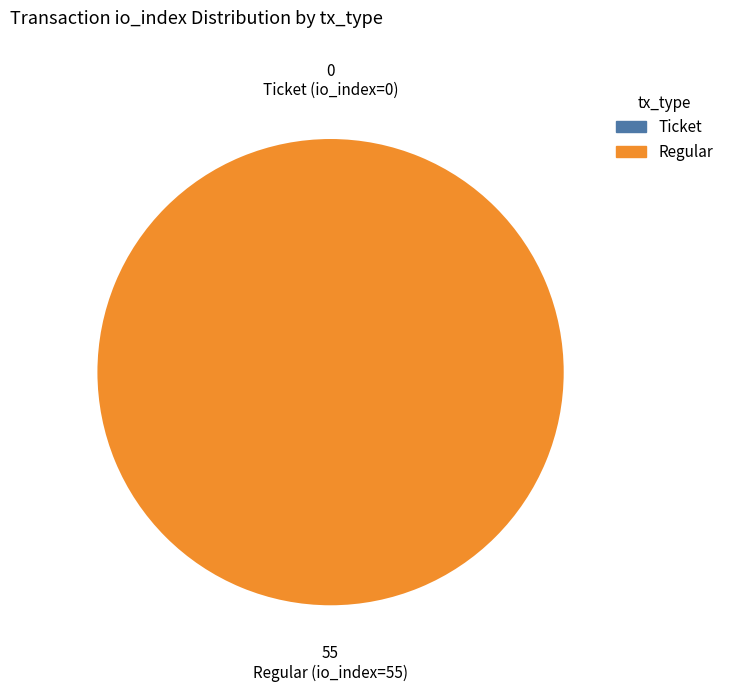

To the nearest percent, what is the difference between the Regular (io_index=55) and Ticket (io_index=0) slice percentages?

100%